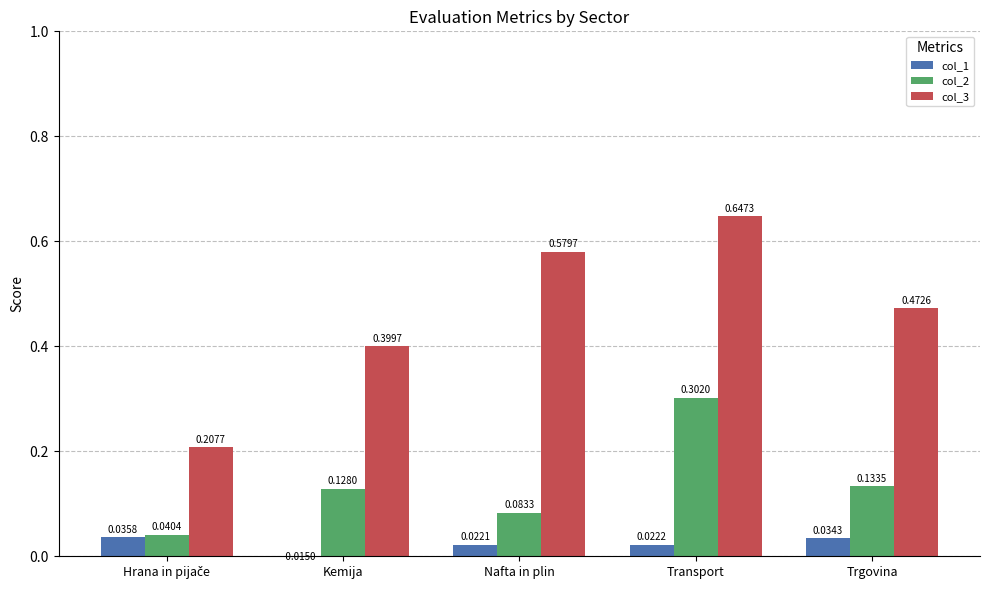

Reading left to right, what are all the values shown in this chart?

col_1: 0.0	-0.0	0.0	0.0	0.0
col_2: 0.0	0.1	0.1	0.3	0.1
col_3: 0.2	0.4	0.6	0.6	0.5